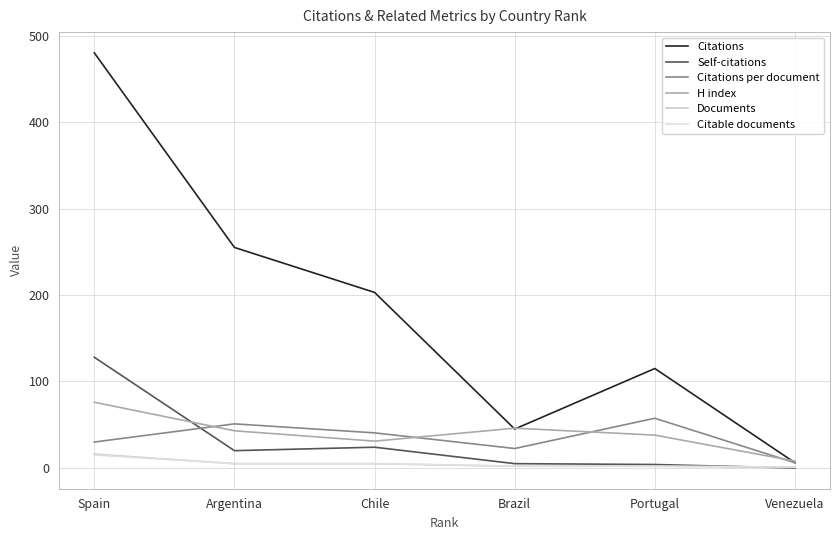

The value of Citations at Argentina is 255.0. True or false?

True